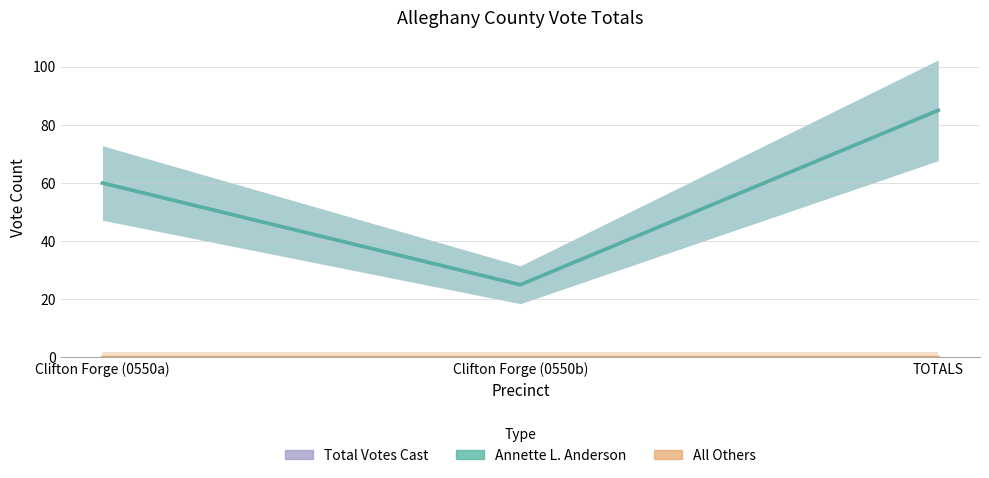

At which category is the sum across all series the highest?

TOTALS